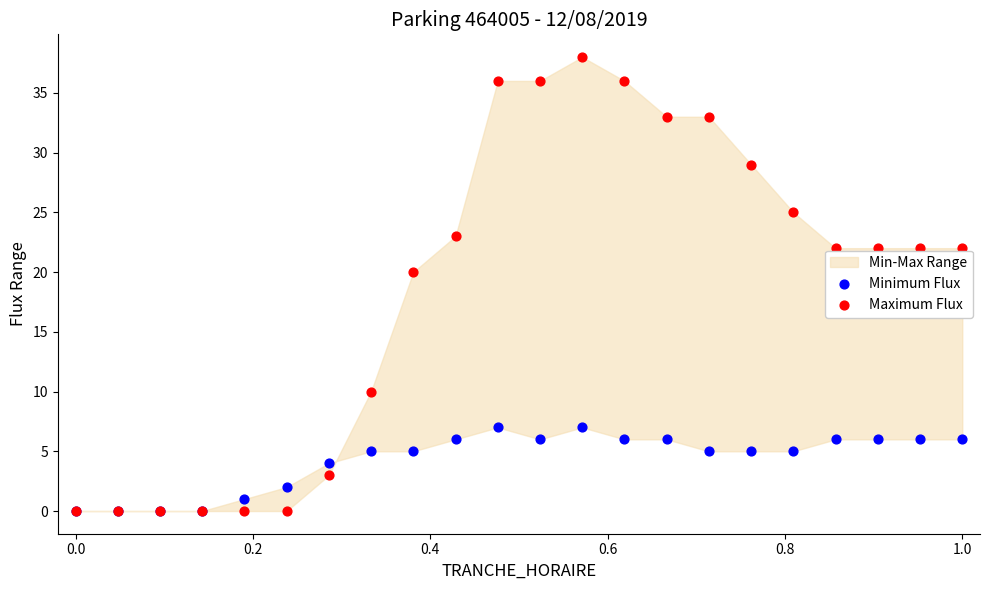

Across all series, what Y value is closest to 19?

20